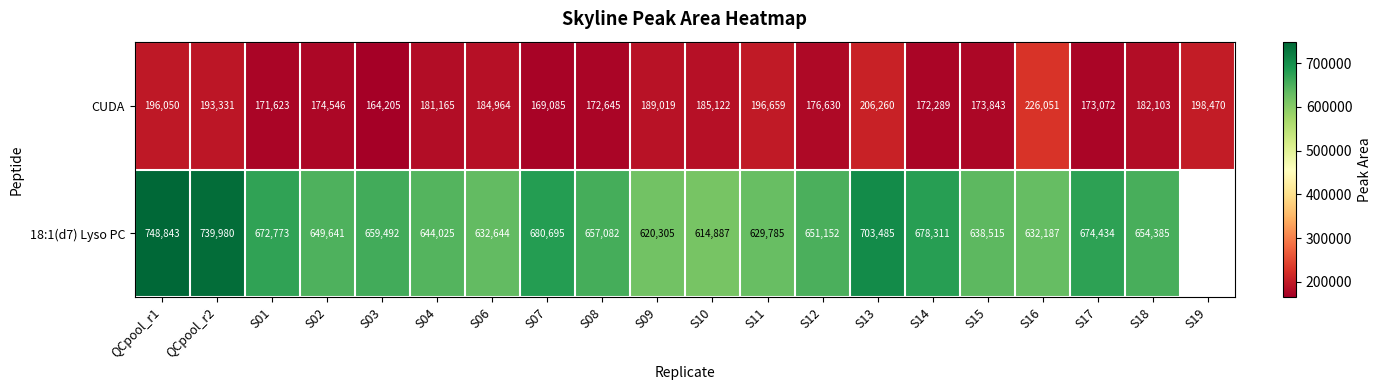

Rank the series at S07 from lowest to highest value.

CUDA, 18:1(d7) Lyso PC